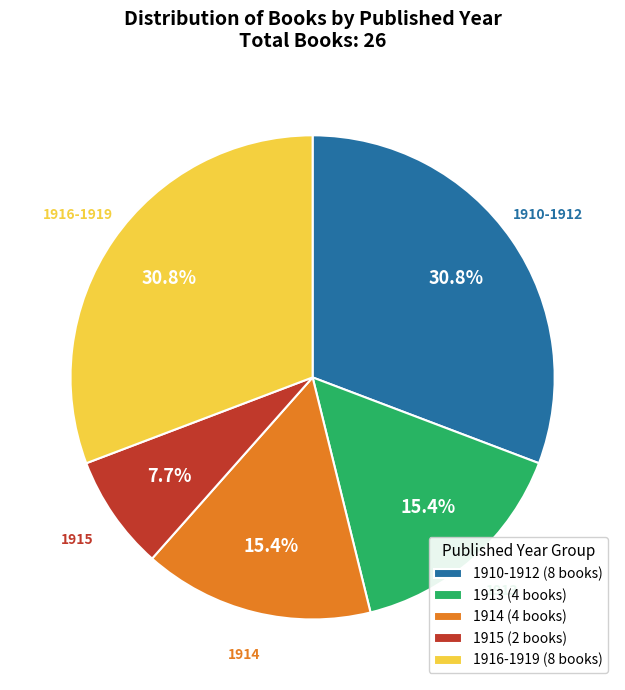

Which has a higher value, 1914 or 1910-1912?

1910-1912